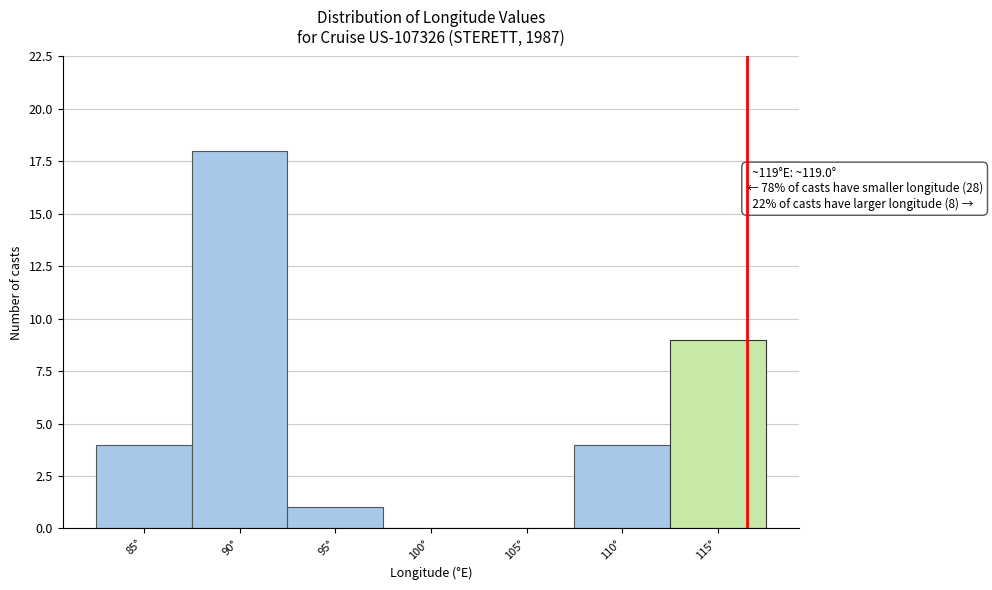

Reading right to left, transcribe all the data shown in this chart.

115°=9	110°=4	105°=0	100°=0	95°=1	90°=18	85°=4